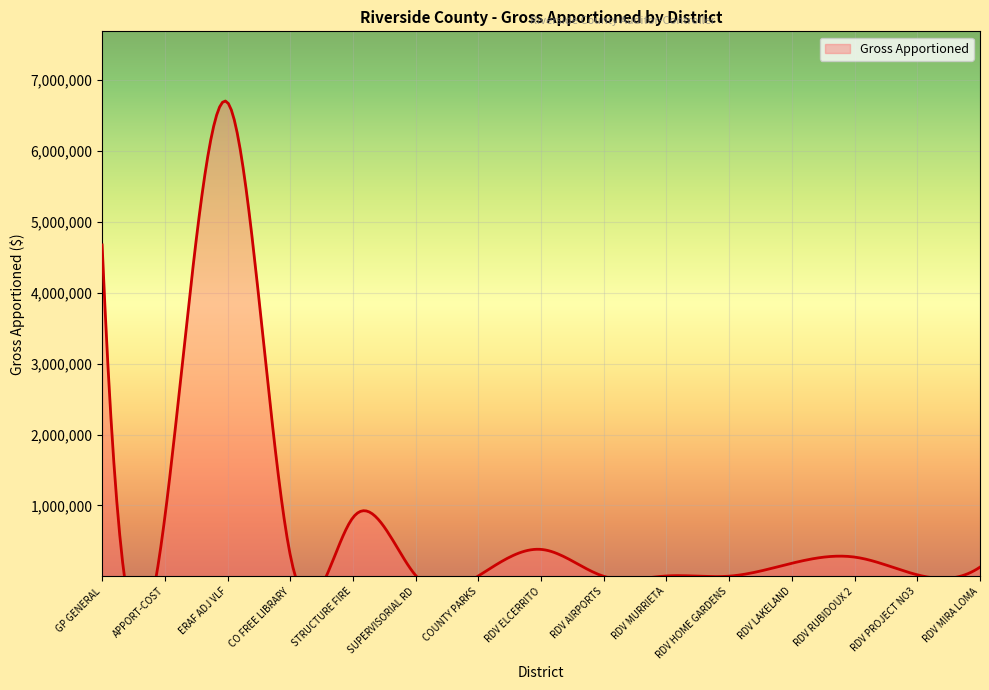

At which category does the chart reach its minimum across all series?

RDV AIRPORTS